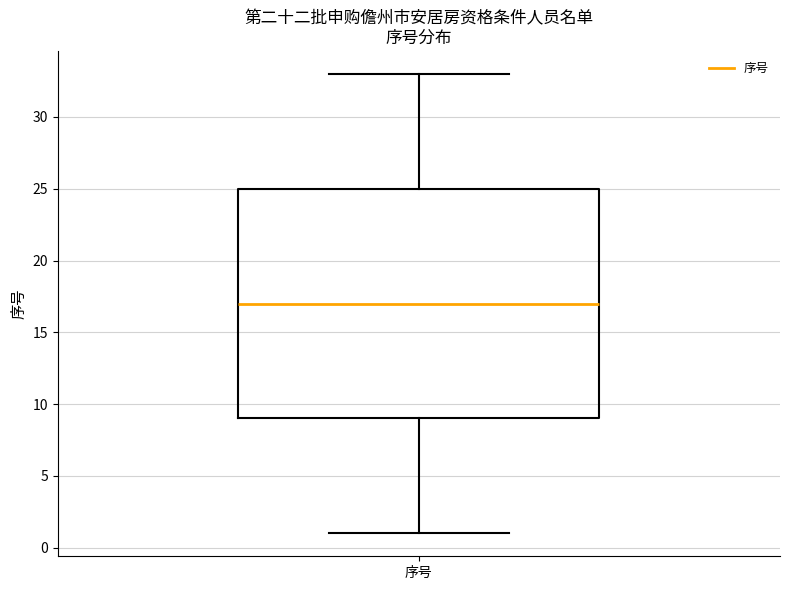

Read this box plot against the y-axis: the position of the median line, the range covered by the box, and the ends of both whiskers. The values are not printed on the chart, so give them approximately, as read against the axis.

median 17, box 9 to 25, whiskers 1 to 33